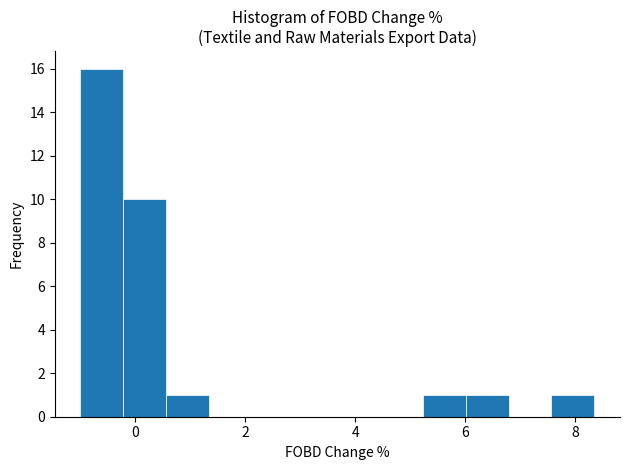

Around what value on the x-axis is the tallest bar? Give the approximate position of its centre, as read against the axis.

-0.6